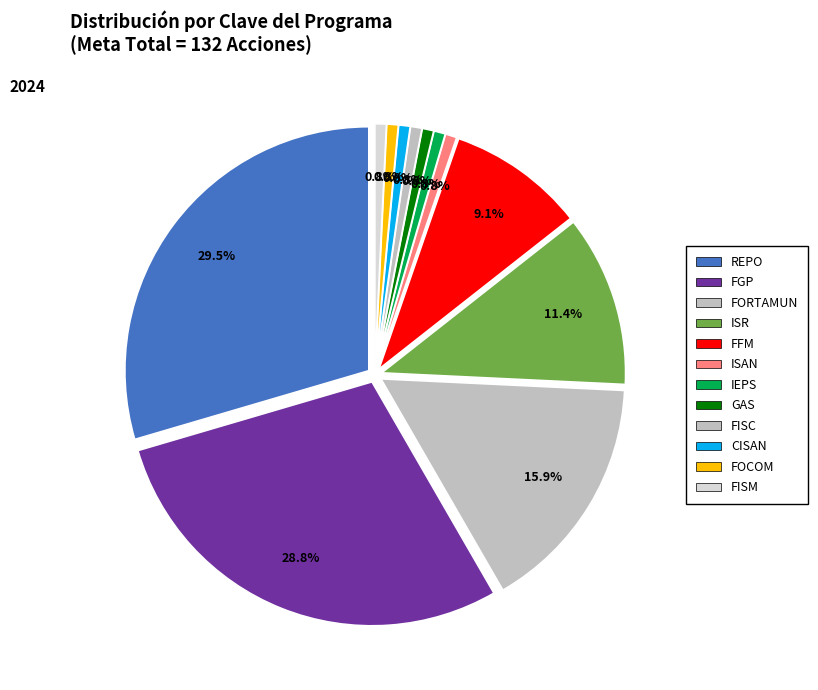

How many slices are in this pie chart?

12